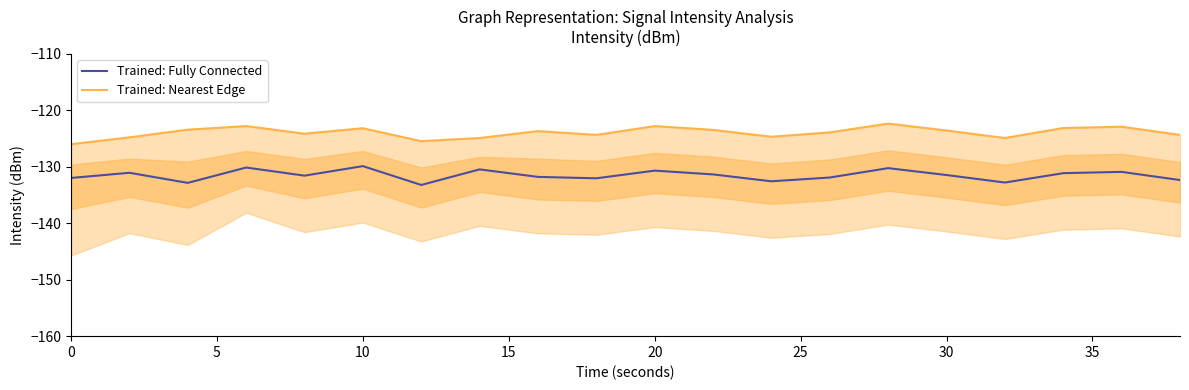

What is the average value of the Trained: Nearest Edge series?

-123.9